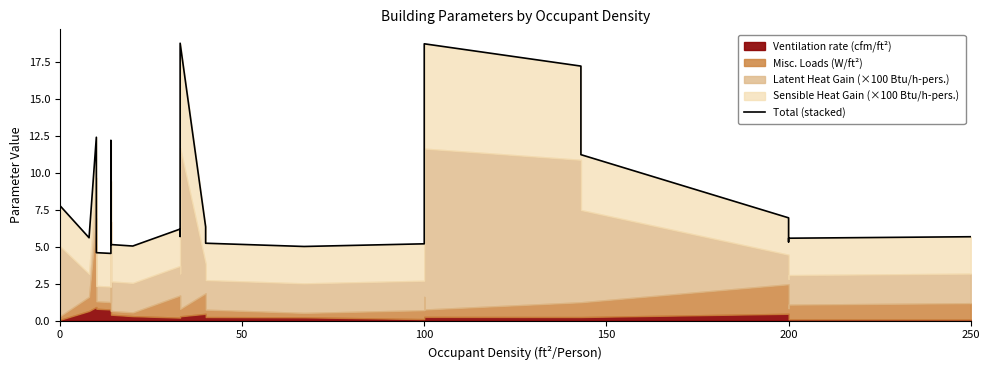

The value at 50 is 9.3. True or false?

False